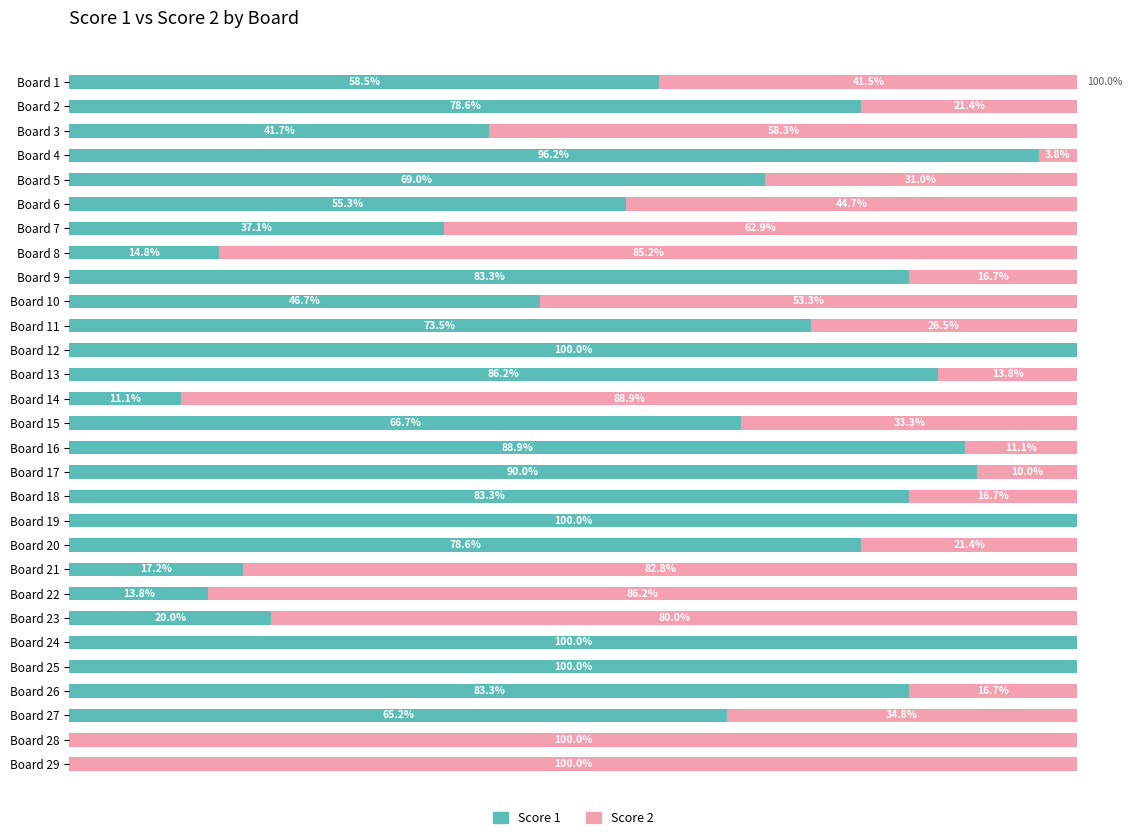

Where is Score 1 nearest to the value 50?

Board 10